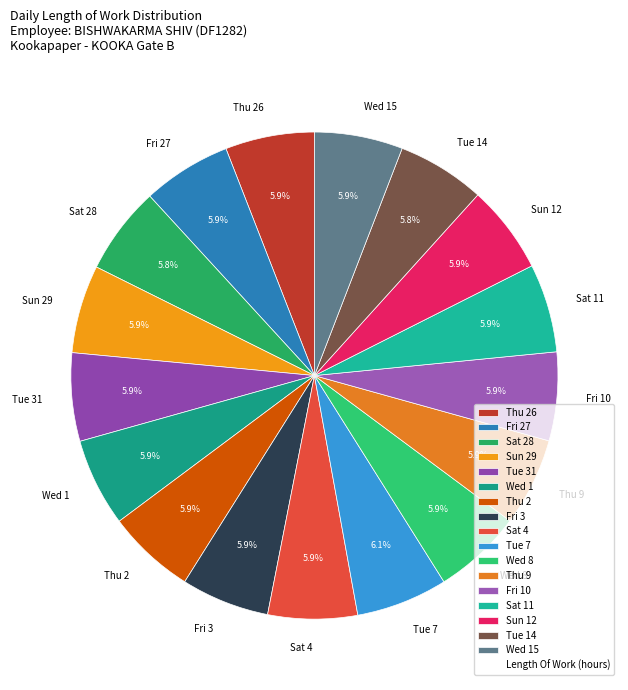

Do Sat 4 and Wed 15 together represent more than half of the pie?

No